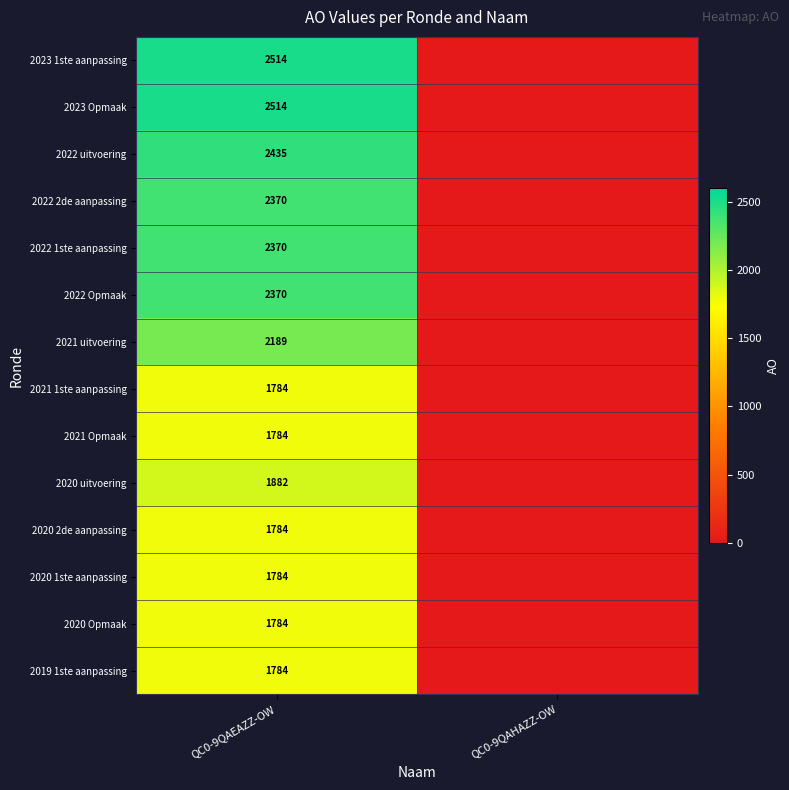

Is it true that 2022 Opmaak equals 2370 at QC0-9QAEAZZ-OW?

True